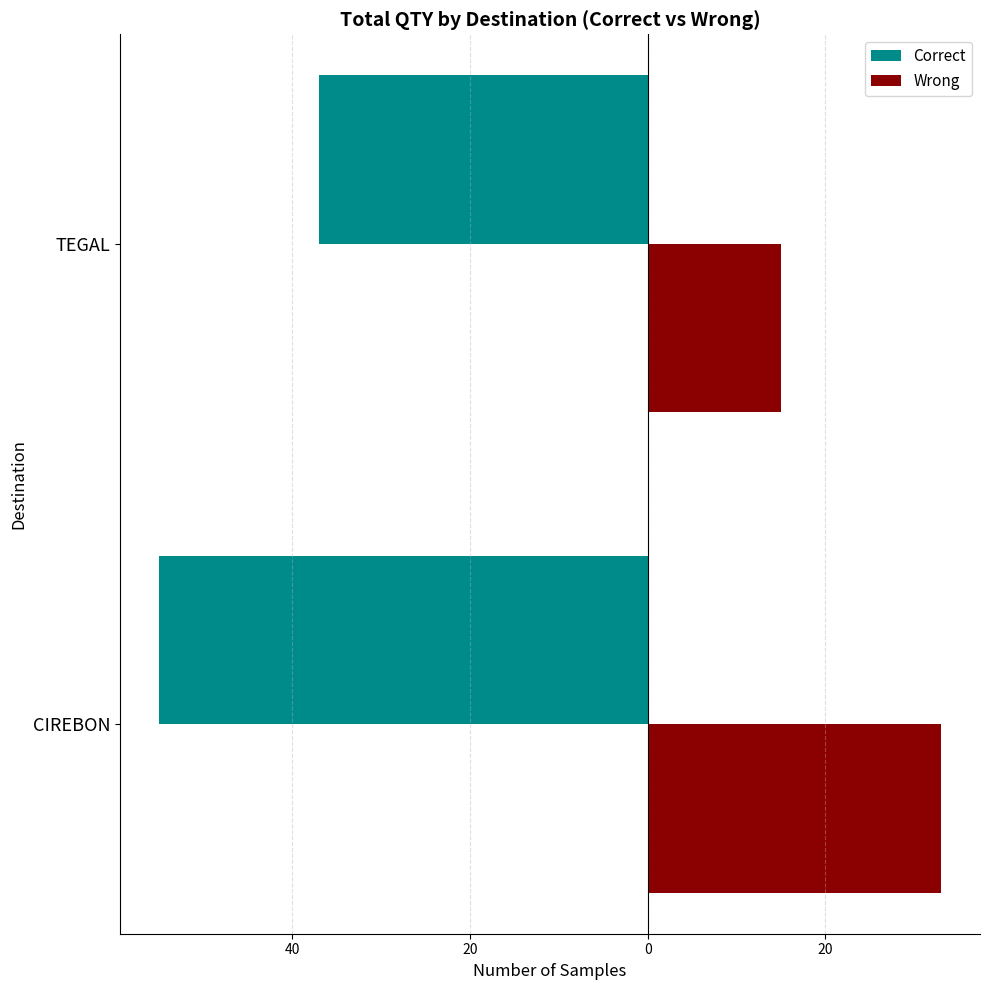

What is the smallest value displayed?

-55